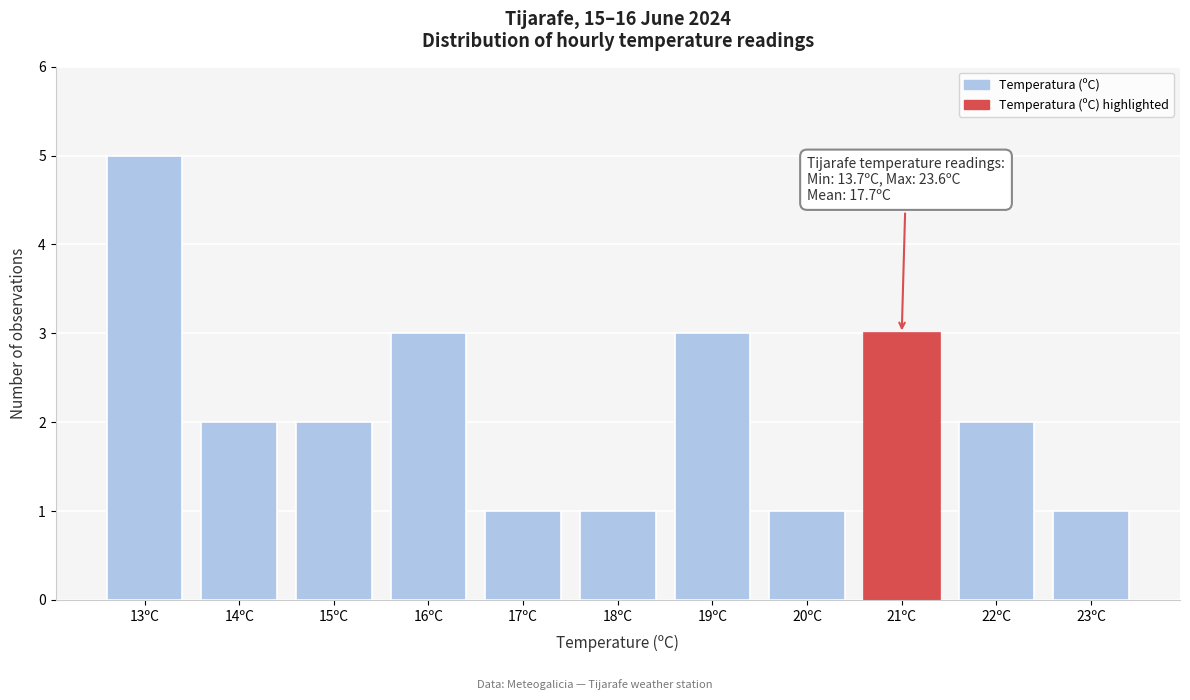

Reading left to right, extract all data points from this chart.

5	2	2	3	1	1	3	1	3	2	1